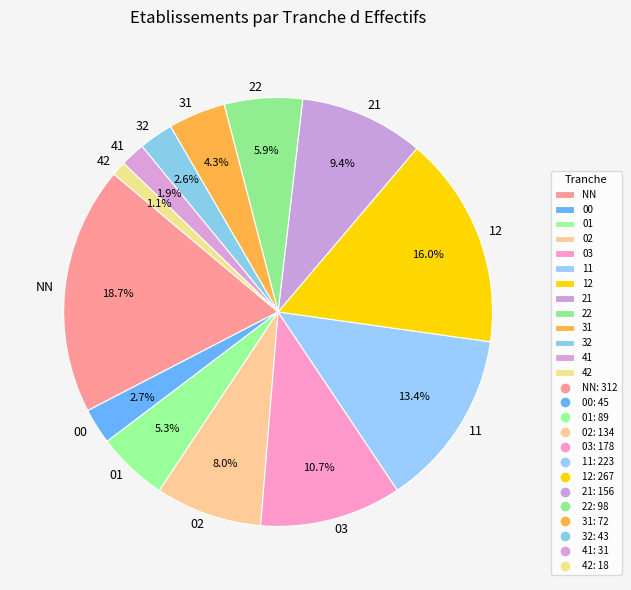

Which category has the biggest portion of the pie?

NN